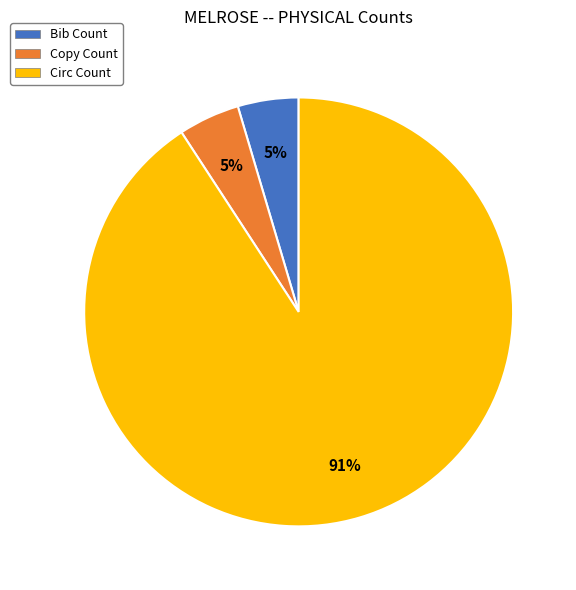

What is the largest slice in the pie chart?

Circ Count